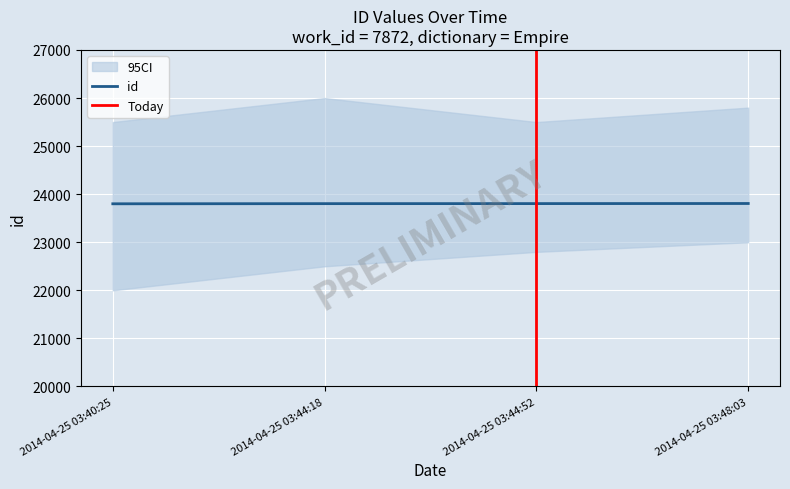

How many lines are shown in the chart?

1